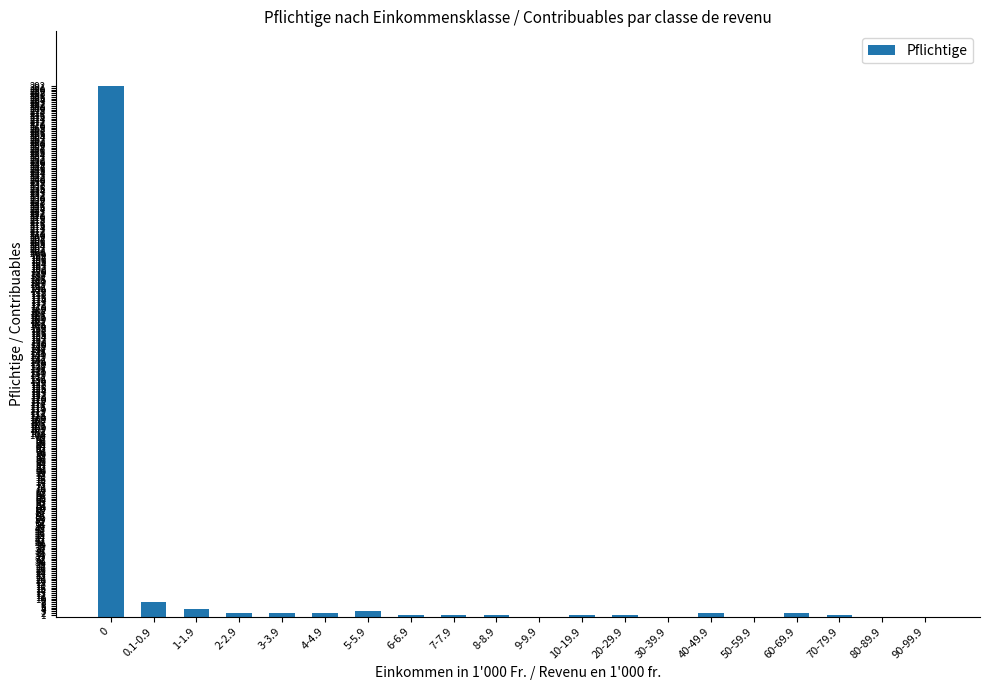

The chart shows a value of 2 at 60-69.9. True or false?

True